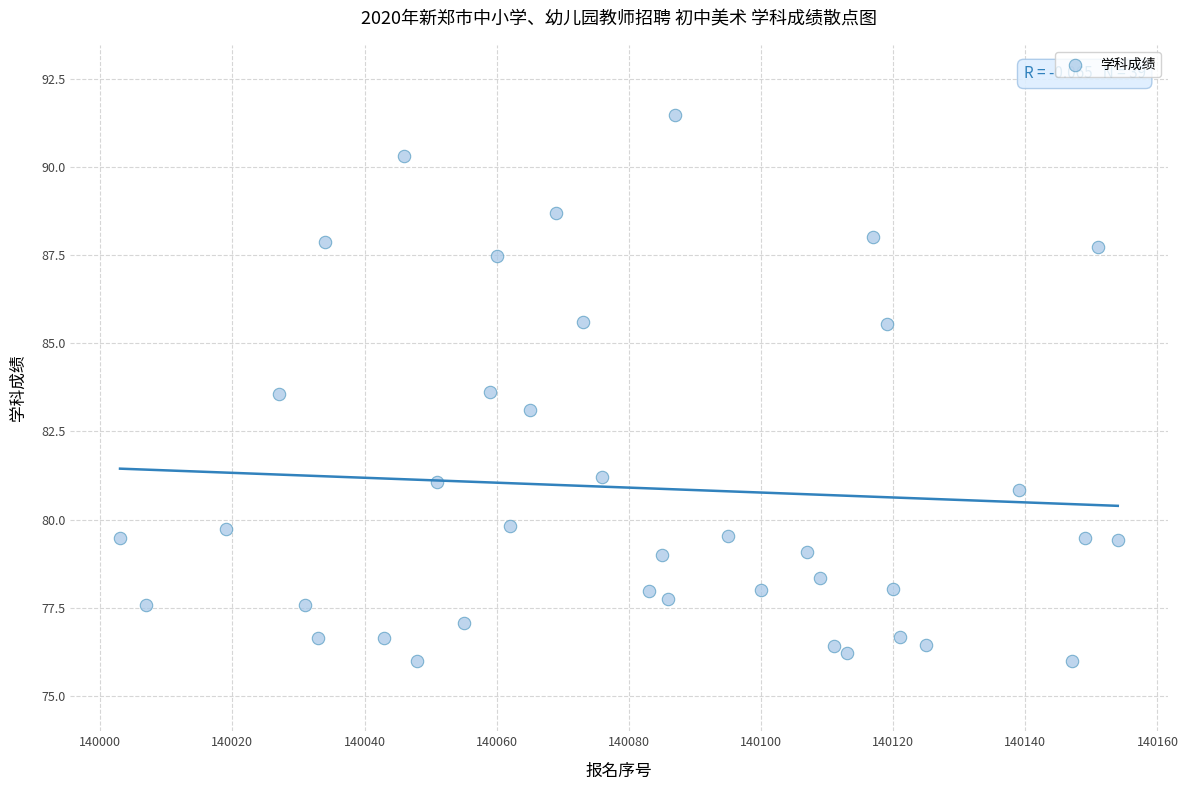

What is the range of X values (max minus min)?

151.0